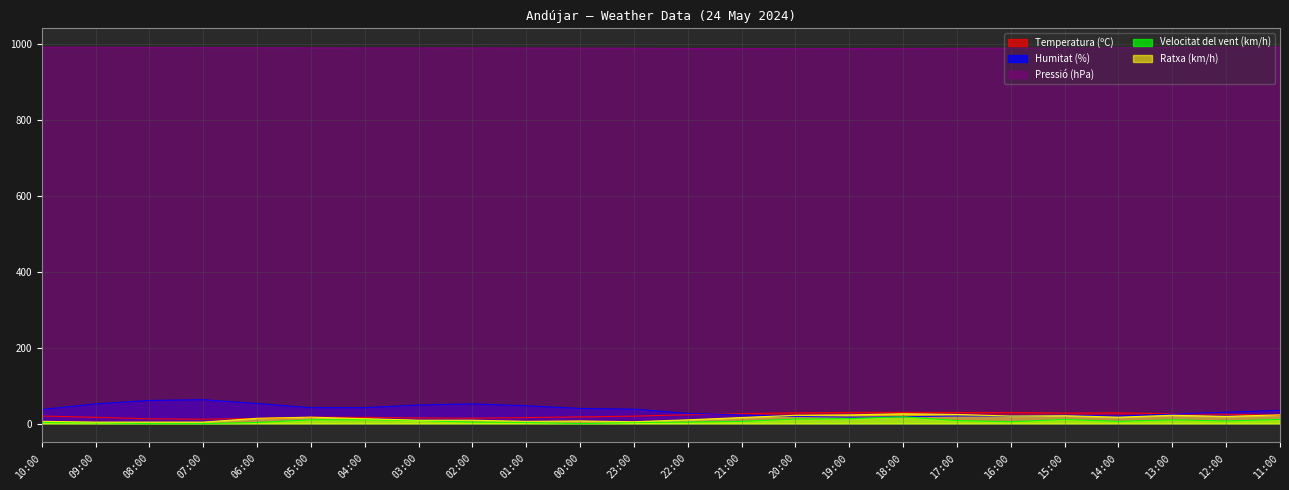

Reading right to left, transcribe all the data shown in this chart.

Temperatura (ºC): 11:00=22.1	12:00=24.6	13:00=26.1	14:00=28.4	15:00=27.8	16:00=29.3	17:00=29.4	18:00=29.7	19:00=29.5	20:00=28.4	21:00=26.2	22:00=23.3	23:00=19.7	00:00=17.7	01:00=15.9	02:00=14.4	03:00=15.0	04:00=16.4	05:00=16.8	06:00=13.7	07:00=11.6	08:00=12.8	09:00=16.6	10:00=20.0
Humitat (%): 11:00=35.0	12:00=30.0	13:00=25.0	14:00=20.0	15:00=22.0	16:00=20.0	17:00=20.0	18:00=18.0	19:00=17.0	20:00=19.0	21:00=23.0	22:00=27.0	23:00=38.0	00:00=40.0	01:00=47.0	02:00=52.0	03:00=49.0	04:00=42.0	05:00=42.0	06:00=53.0	07:00=63.0	08:00=61.0	09:00=52.0	10:00=37.0
Pressió (hPa): 11:00=992.3	12:00=992.1	13:00=991.7	14:00=991.0	15:00=990.3	16:00=989.9	17:00=989.3	18:00=988.8	19:00=988.5	20:00=988.3	21:00=988.6	22:00=988.8	23:00=989.5	00:00=989.8	01:00=990.0	02:00=990.4	03:00=990.3	04:00=990.3	05:00=990.5	06:00=990.9	07:00=991.1	08:00=991.5	09:00=992.1	10:00=992.2
Velocitat del vent (km/h): 11:00=11.0	12:00=7.0	13:00=10.0	14:00=6.0	15:00=11.0	16:00=5.0	17:00=8.0	18:00=18.0	19:00=13.0	20:00=12.0	21:00=6.0	22:00=4.0	23:00=3.0	00:00=0.0	01:00=3.0	02:00=4.0	03:00=8.0	04:00=10.0	05:00=10.0	06:00=3.0	07:00=0.0	08:00=0.0	09:00=2.0	10:00=3.0
Ratxa (km/h): 11:00=23.0	12:00=19.0	13:00=22.0	14:00=17.0	15:00=21.0	16:00=20.0	17:00=24.0	18:00=26.0	19:00=23.0	20:00=22.0	21:00=16.0	22:00=10.0	23:00=5.0	00:00=7.0	01:00=6.0	02:00=9.0	03:00=9.0	04:00=13.0	05:00=17.0	06:00=14.0	07:00=4.0	08:00=4.0	09:00=4.0	10:00=6.0